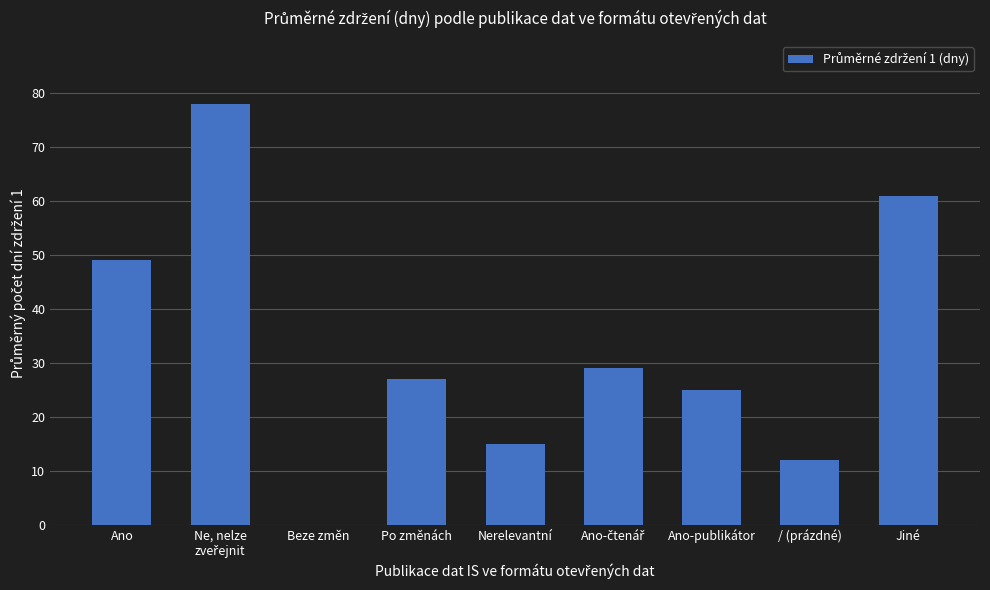

How many categories are shown in the chart?

9